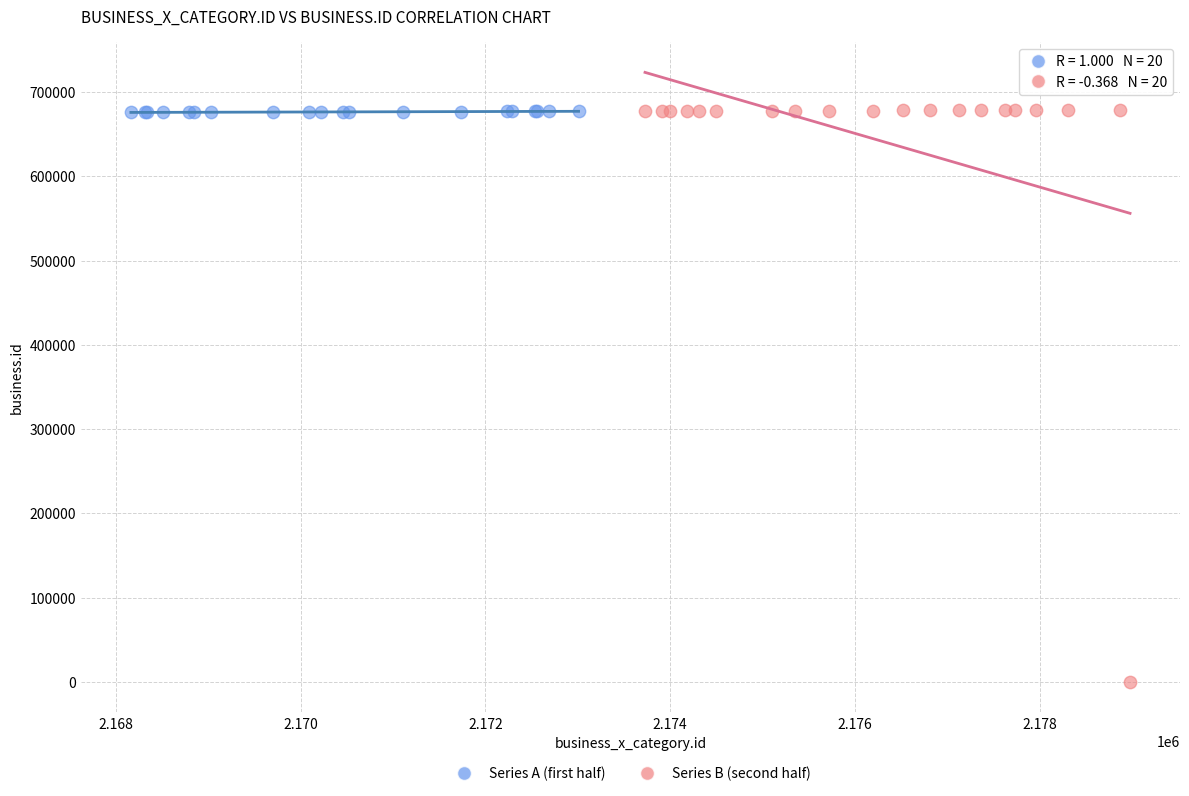

Which series has the widest spread of Y values?

Series B (second half)